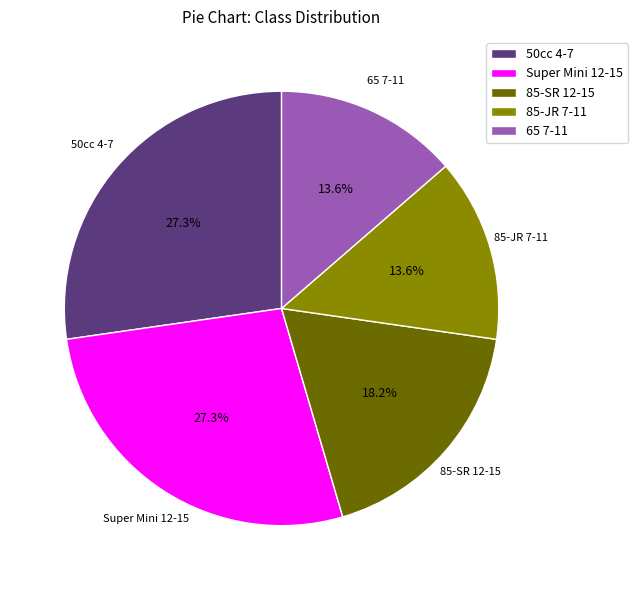

To the nearest percent, what is the average slice percentage?

20%